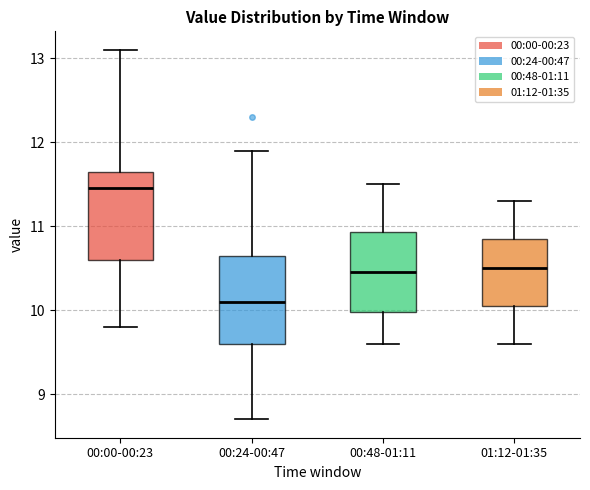

Where does the upper whisker of the box for 00:00-00:23 end on the y-axis? The values are not printed on the chart, so give them approximately, as read against the axis.

13.1